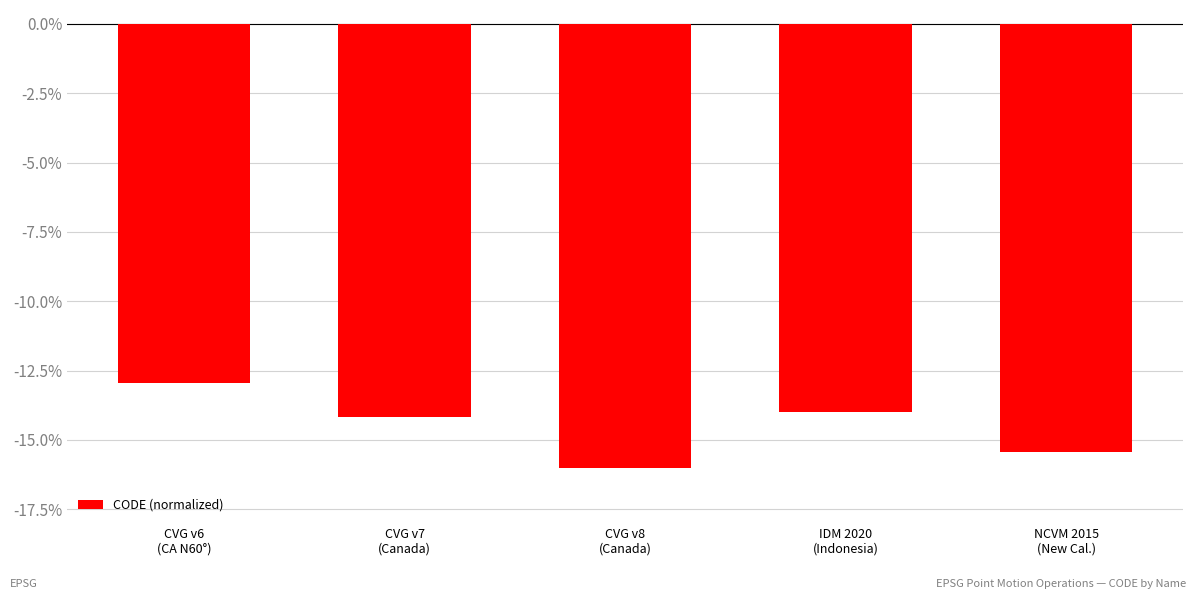

Reading left to right, transcribe all the data shown in this chart.

-13.0	-14.2	-16.0	-14.0	-15.4